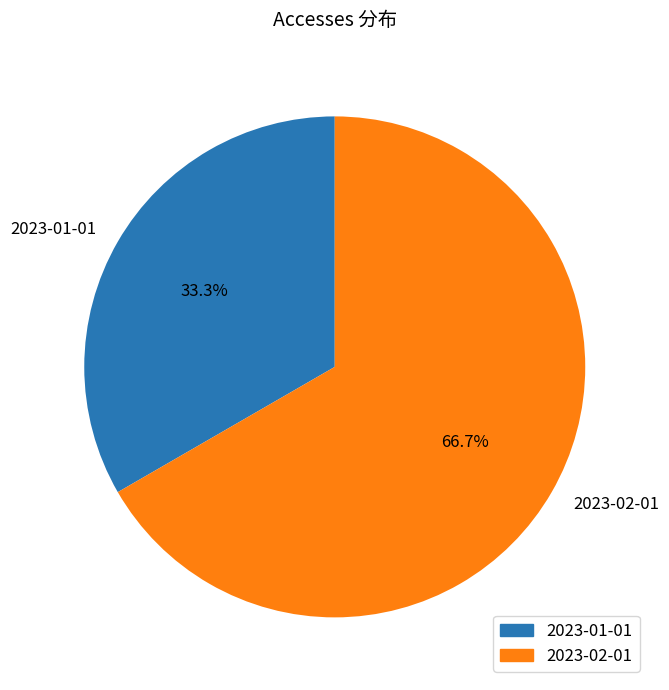

True or false: 2023-01-01 accounts for 22% of the total.

False